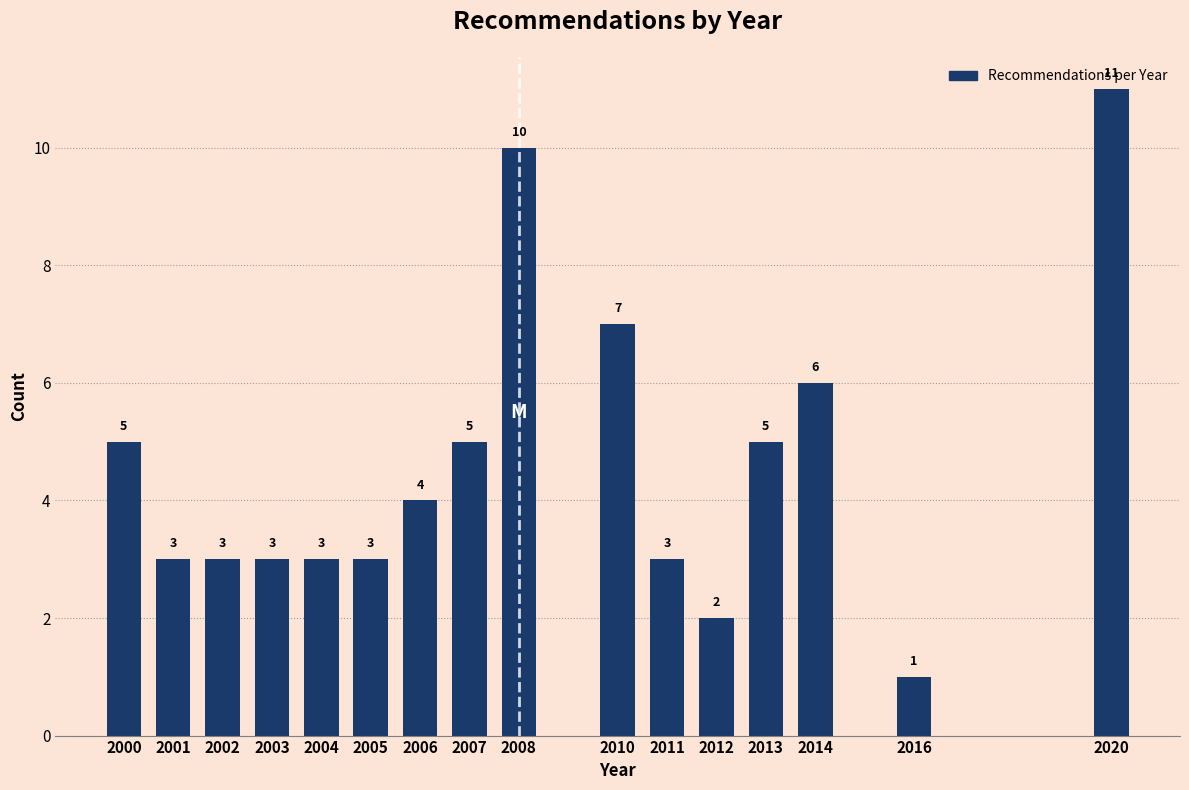

Reading right to left, what are all the values shown in this chart?

2020=11	2016=1	2014=6	2013=5	2012=2	2011=3	2010=7	2008=10	2007=5	2006=4	2005=3	2004=3	2003=3	2002=3	2001=3	2000=5